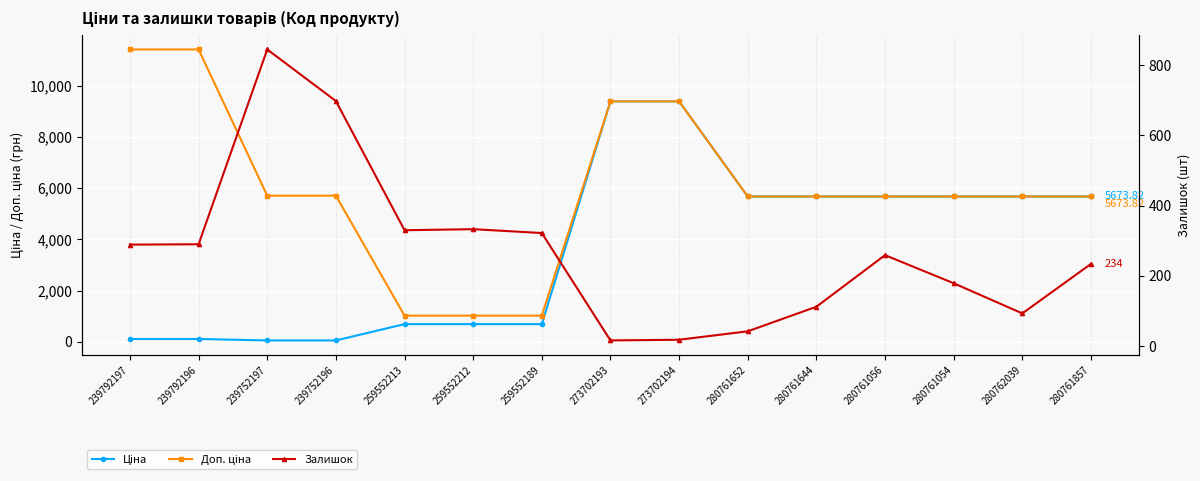

What is the sum of all Ціна values?

55234.3